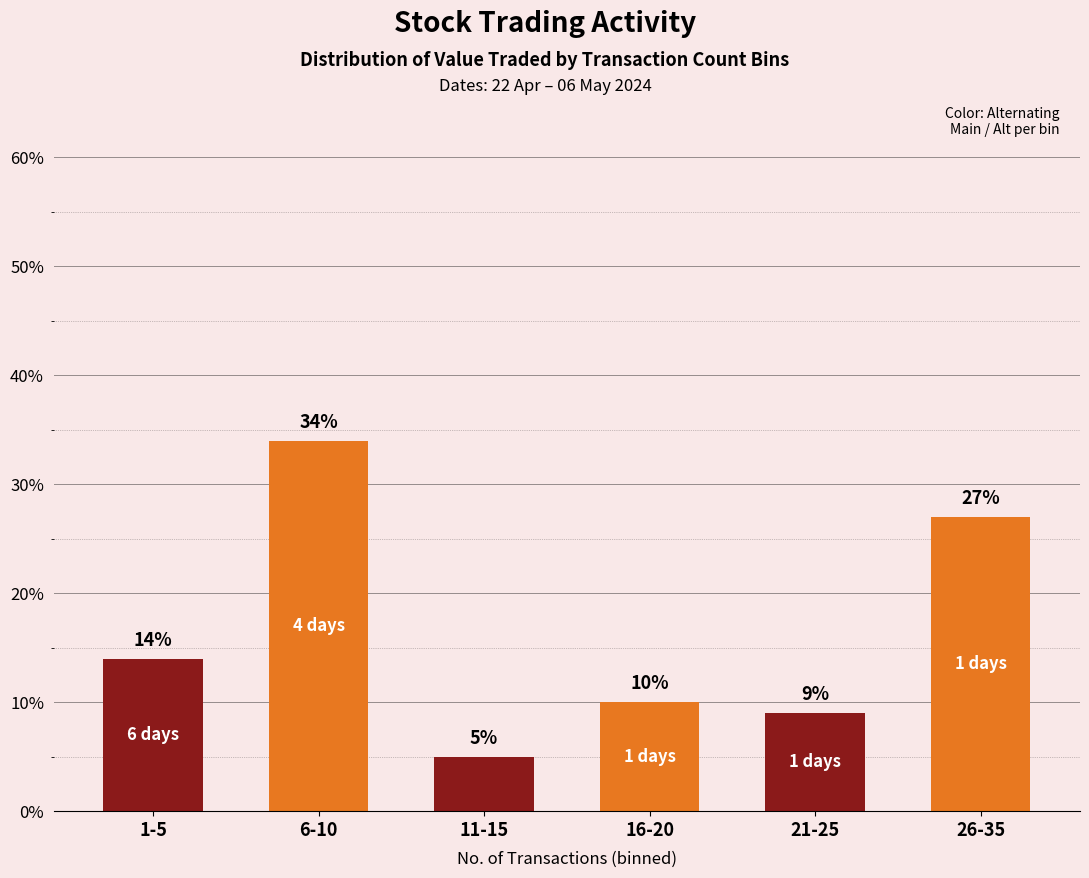

What is the difference between the values at 1-5 and 11-15?

9